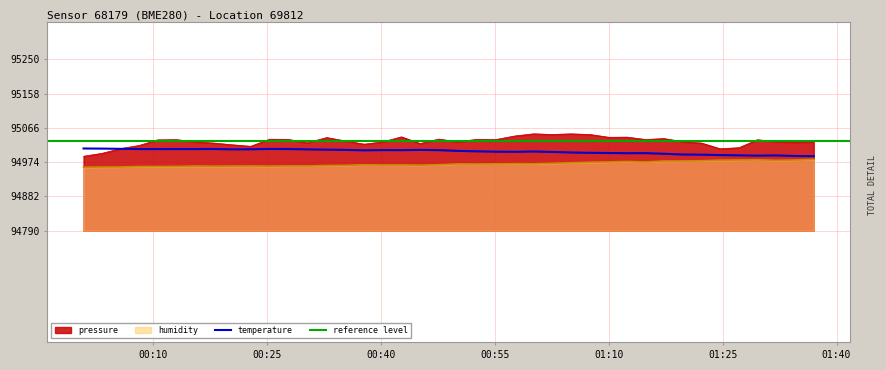

How many interior local valleys does the humidity series have?

9